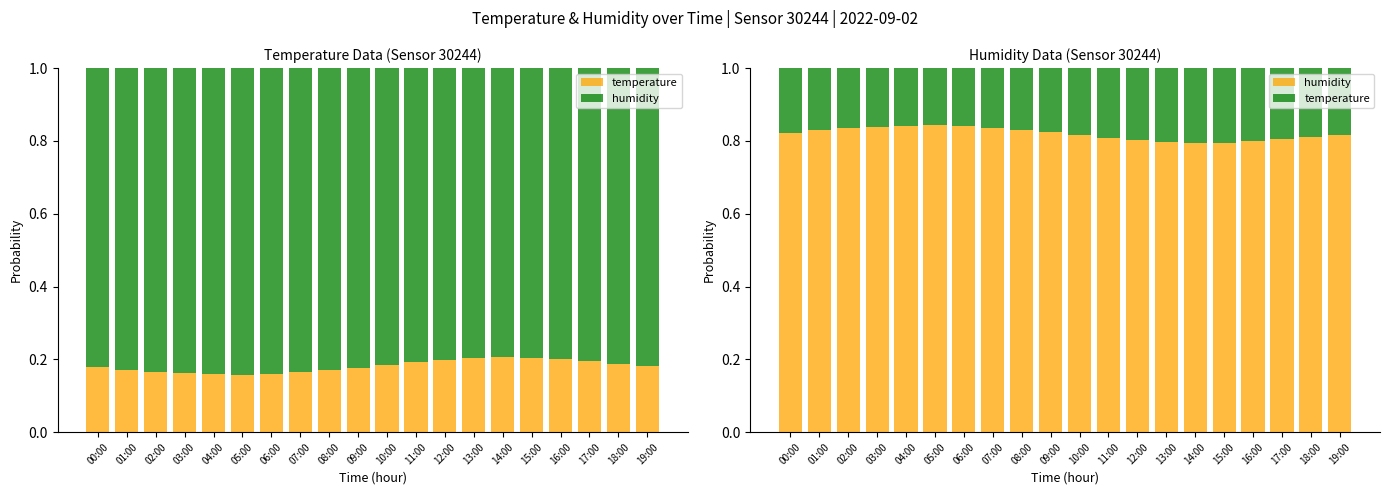

What position from the left is 19:00?

20